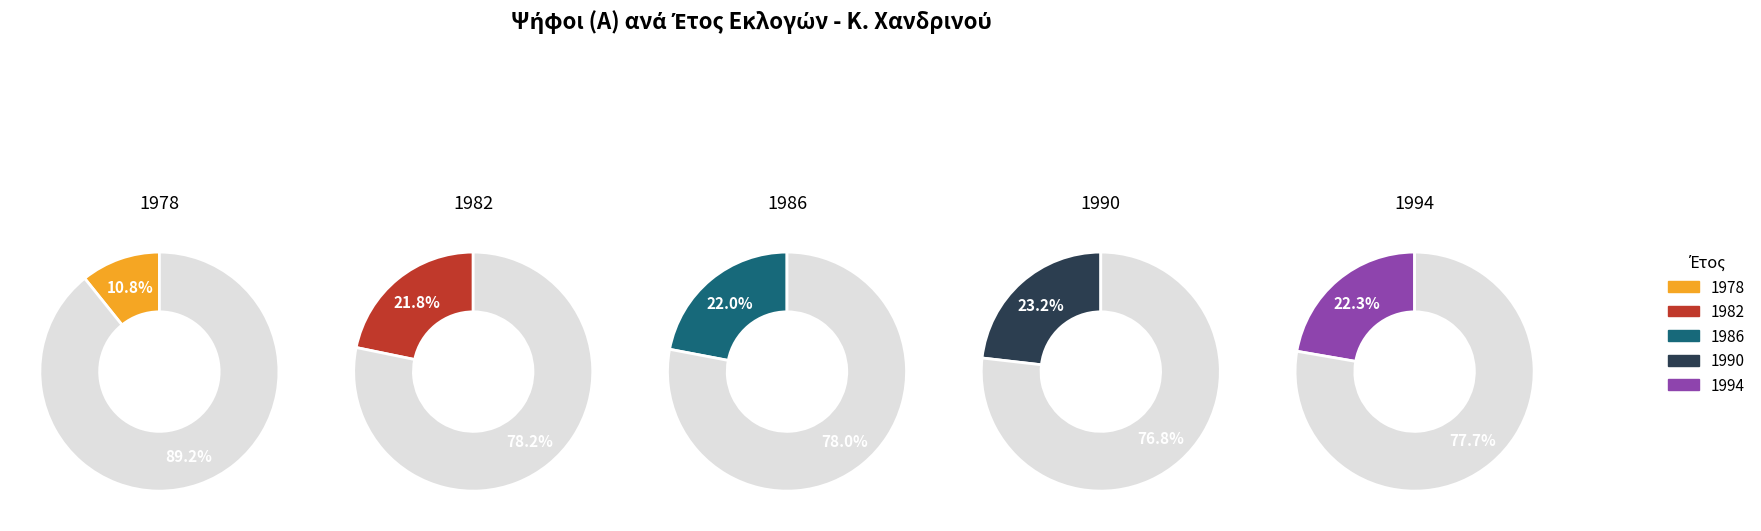

Which has a higher value, 1978 or 1994?

1994